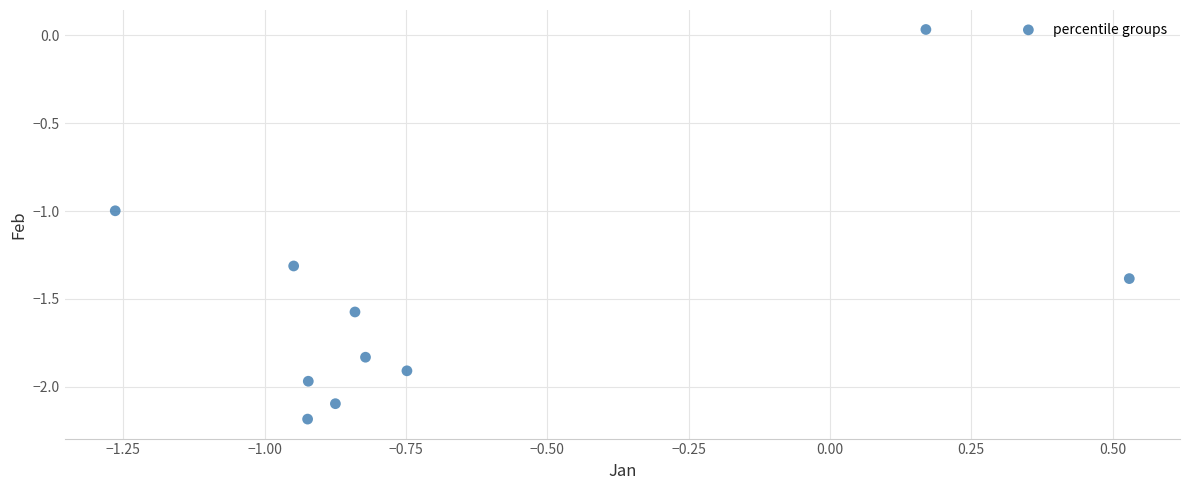

What is the range of Y values (max minus min)?

2.2